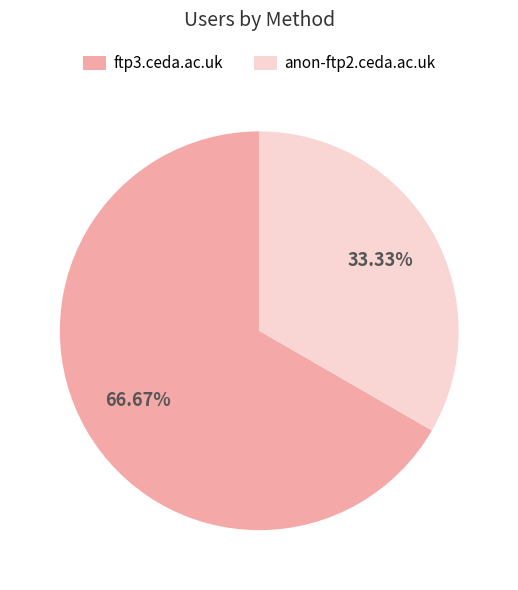

Count the number of slices in the pie.

2